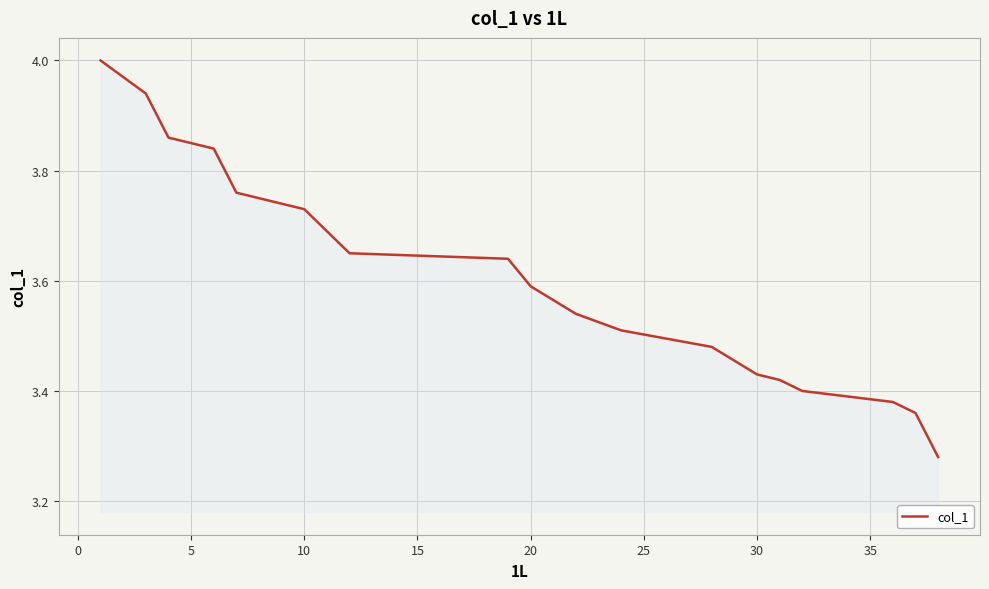

The chart shows a value of 5.2 at 23. True or false?

False